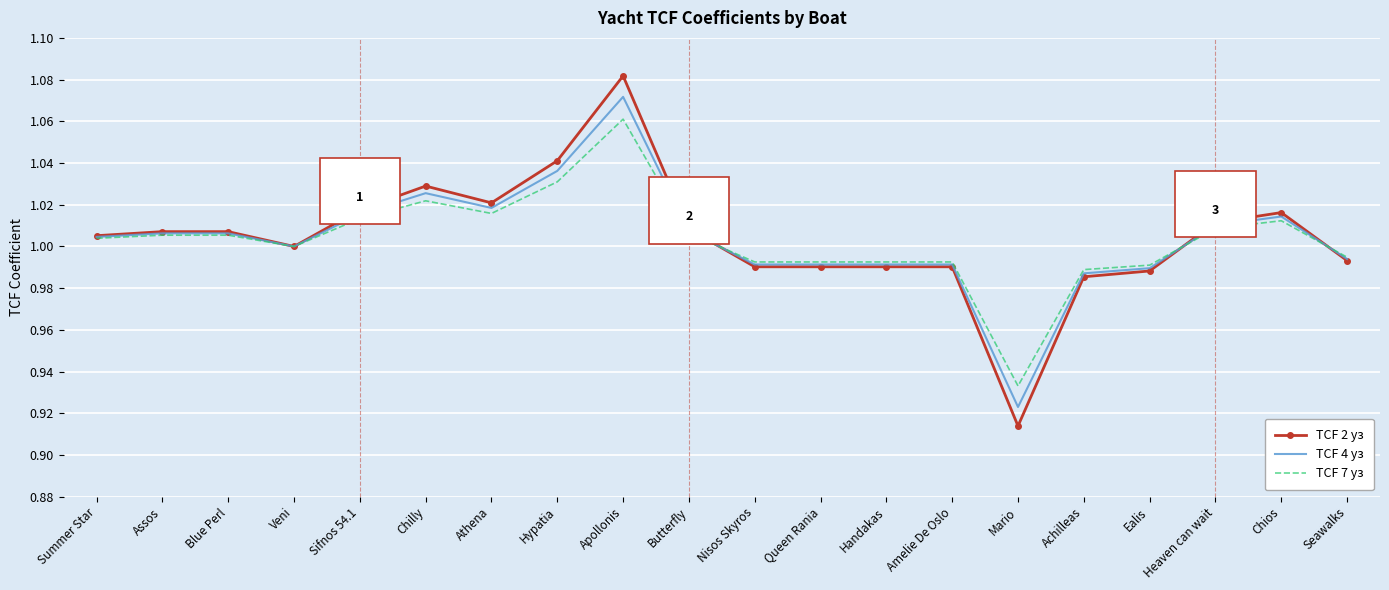

What position from the left is Sifnos 54.1?

5